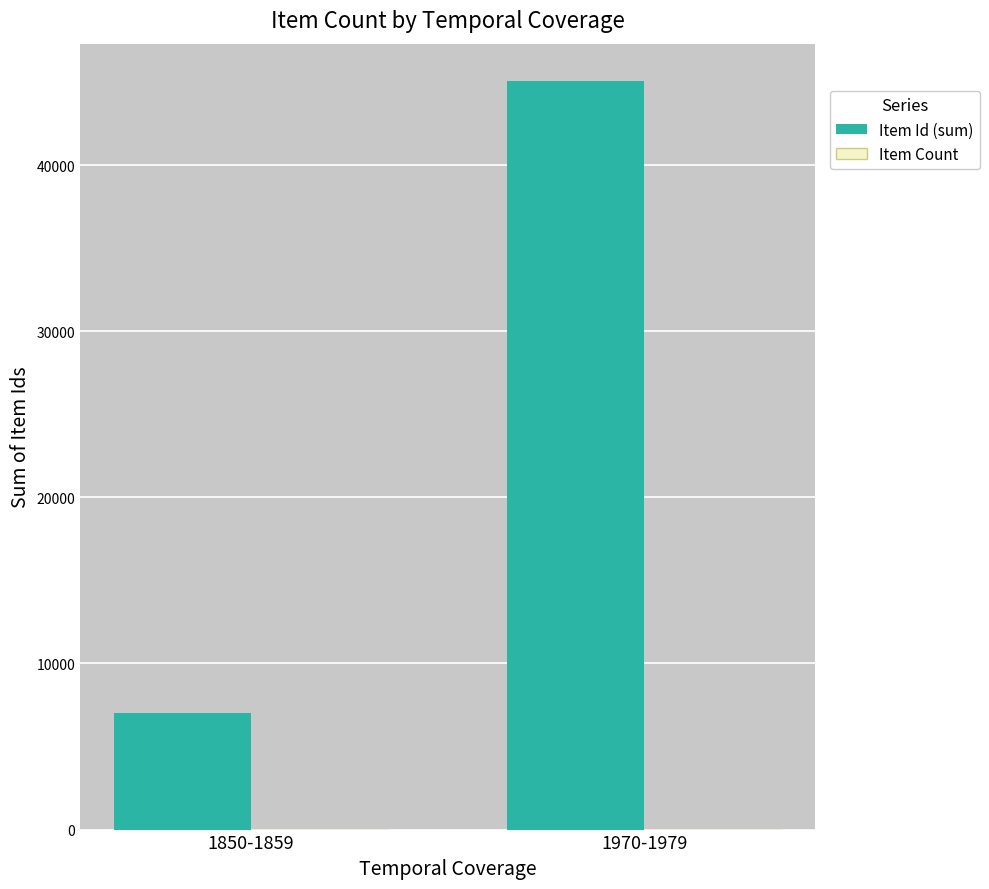

What is the greatest value displayed?

45058